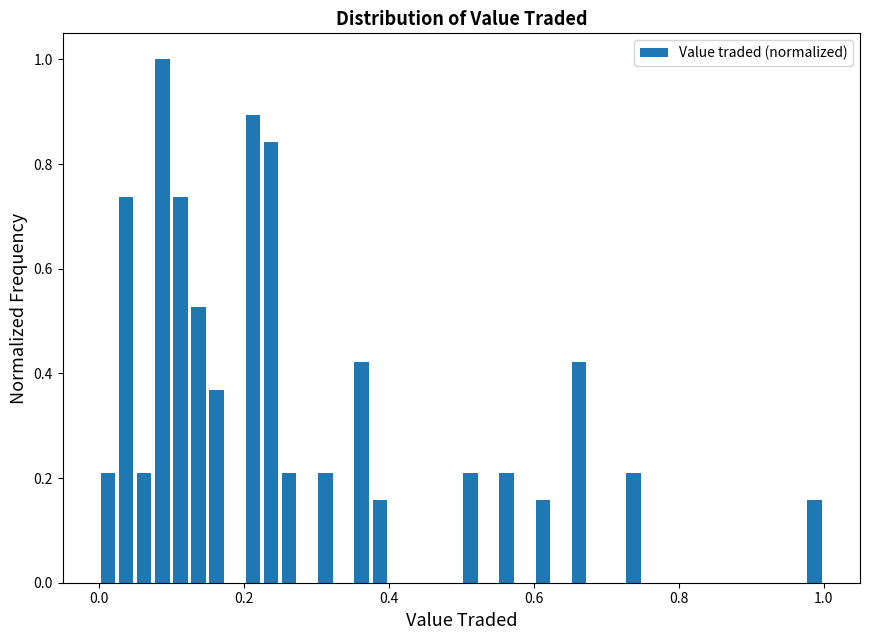

Around what value on the x-axis is the tallest bar? Give the approximate position of its centre, as read against the axis.

0.08